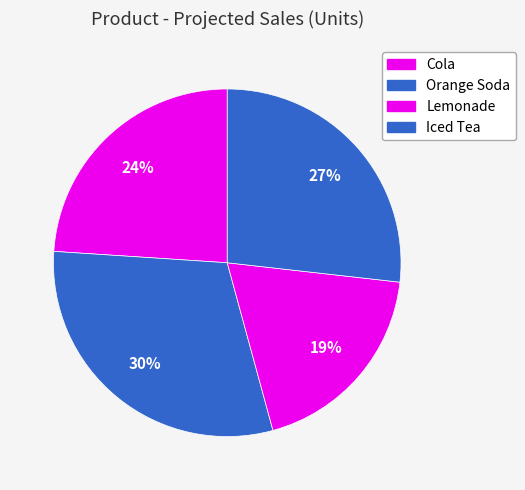

Which slice is the smallest?

Lemonade